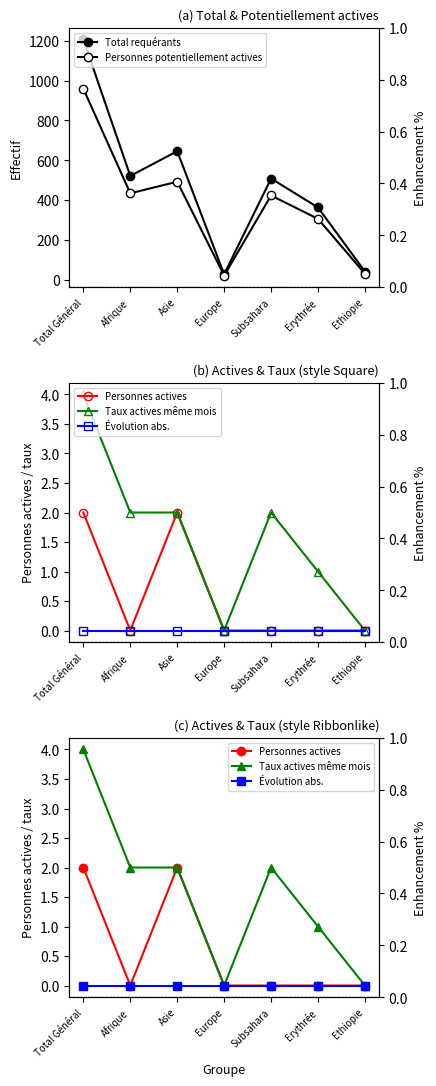

What is the label of the 1st point from the right?

Ethiopie